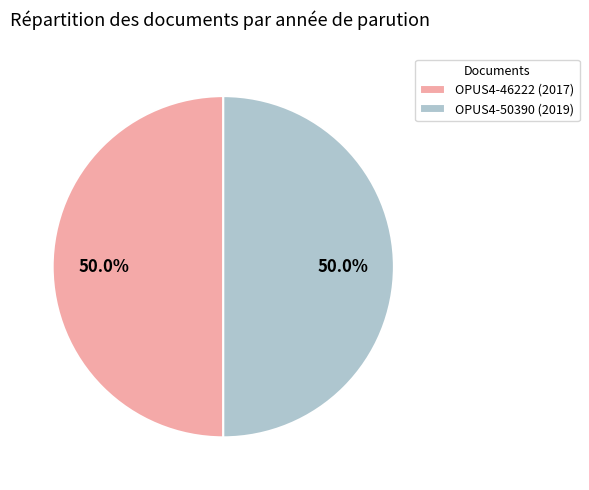

To the nearest percent, what portion does OPUS4-46222 (2017) represent?

50%